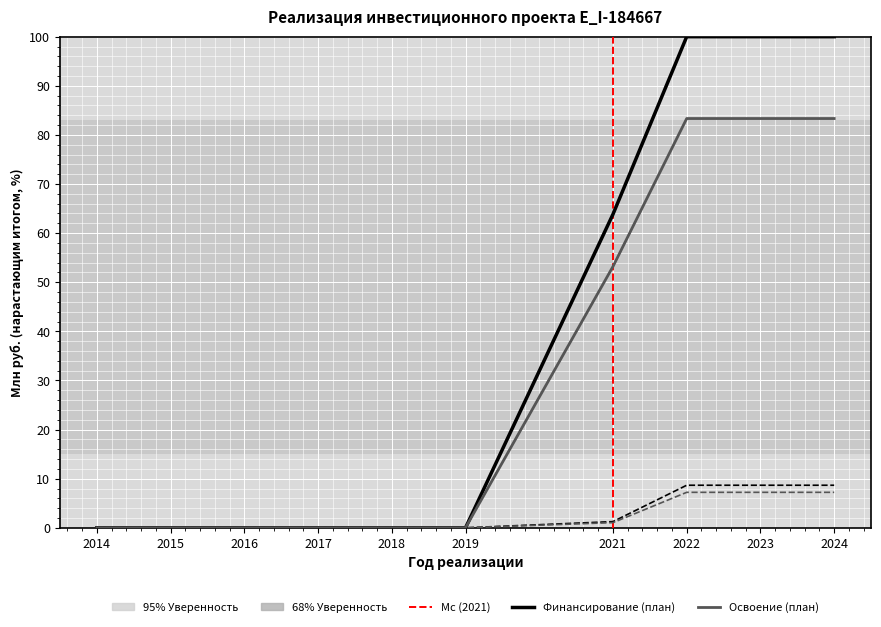

What is the difference between the highest and lowest values at 2024?

92.8